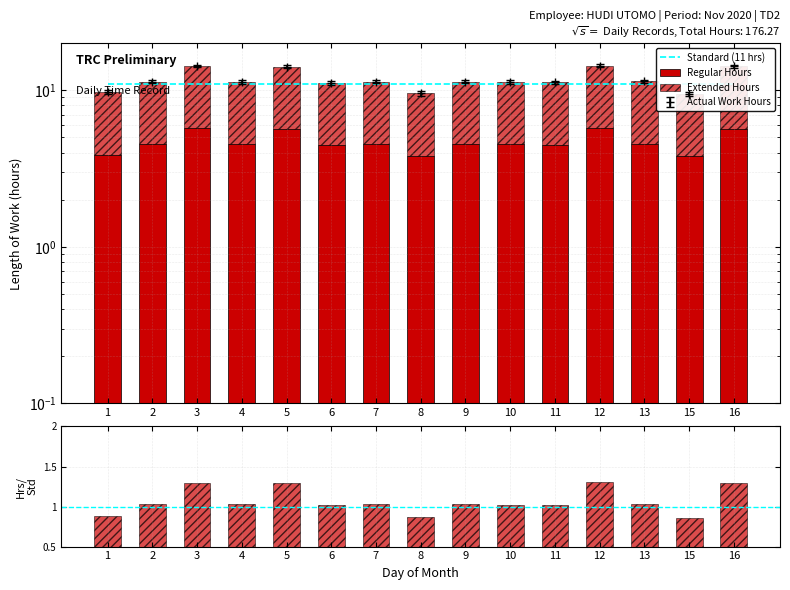

Reading left to right, list all the values displayed in this chart.

Standard (11 hrs): 11.0	11.0	11.0	11.0	11.0	11.0	11.0	11.0	11.0	11.0	11.0	11.0	11.0	11.0	11.0
Regular Hours: 3.9	4.5	5.7	4.5	5.7	4.5	4.5	3.8	4.5	4.5	4.5	5.7	4.6	3.8	5.7
Extended Hours: 5.8	6.8	8.6	6.8	8.5	6.7	6.8	5.7	6.8	6.8	6.8	8.6	6.8	5.7	8.5
Hours/Standard: 0.9	1.0	1.3	1.0	1.3	1.0	1.0	0.9	1.0	1.0	1.0	1.3	1.0	0.9	1.3